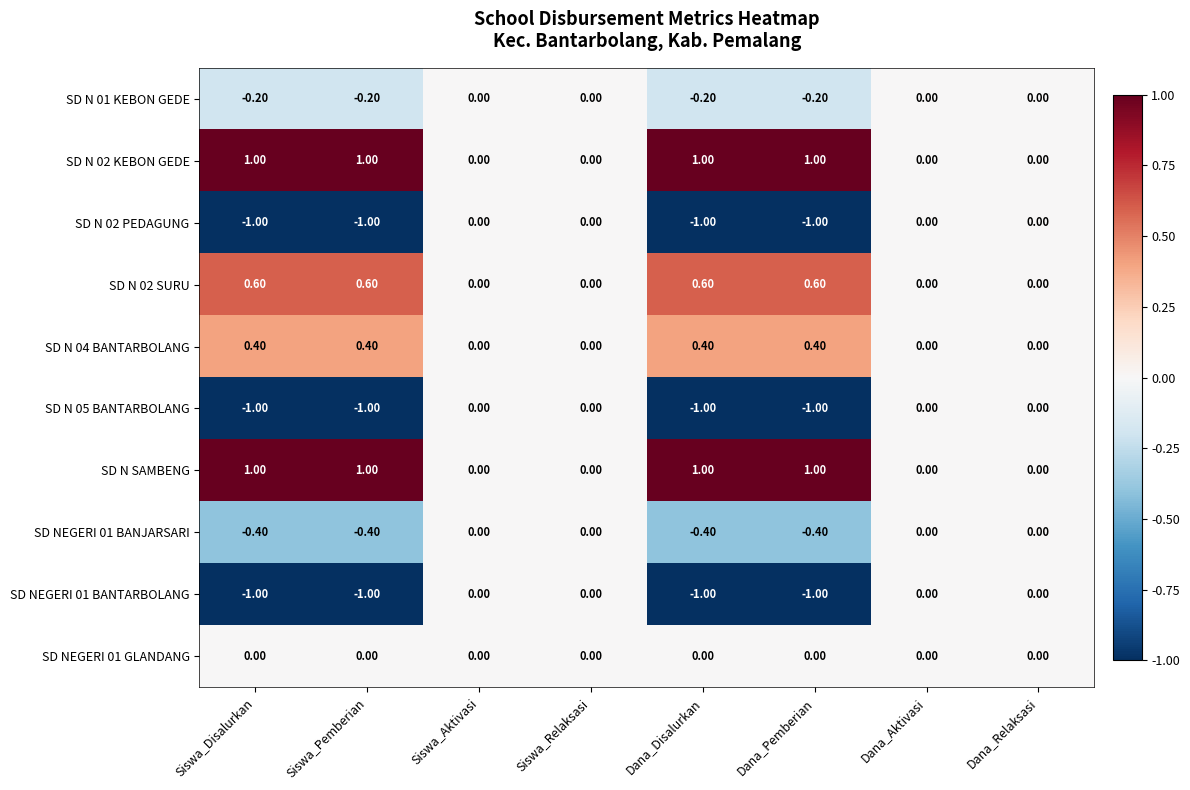

Is the value of SD NEGERI 01 BANJARSARI at Dana_Pemberian greater than the value of SD NEGERI 01 GLANDANG at Siswa_Aktivasi?

No